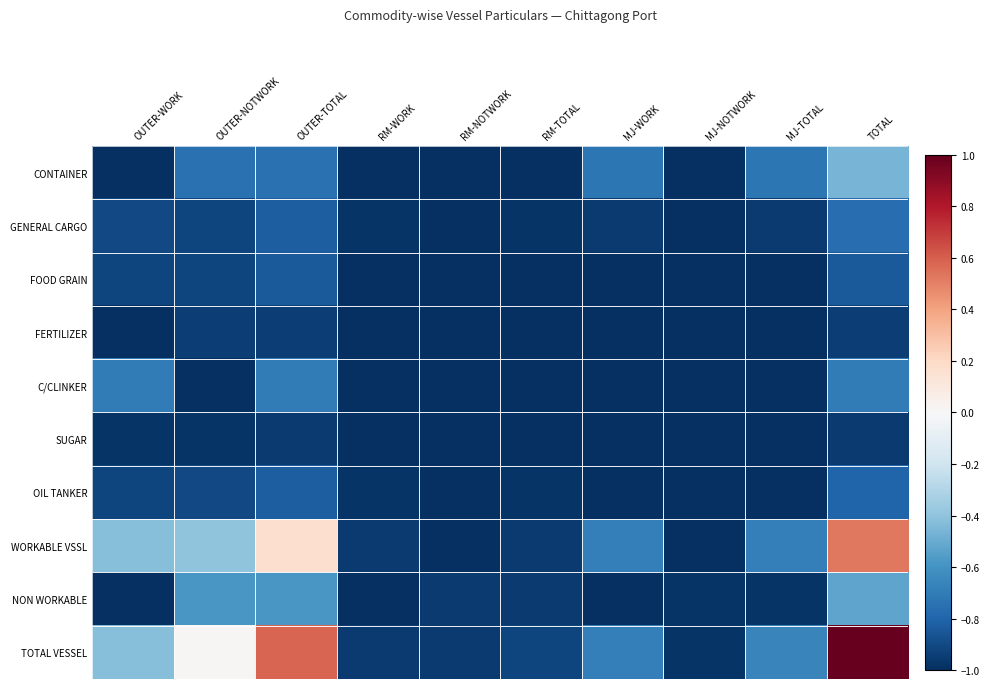

What is the smallest value displayed?

-1.0